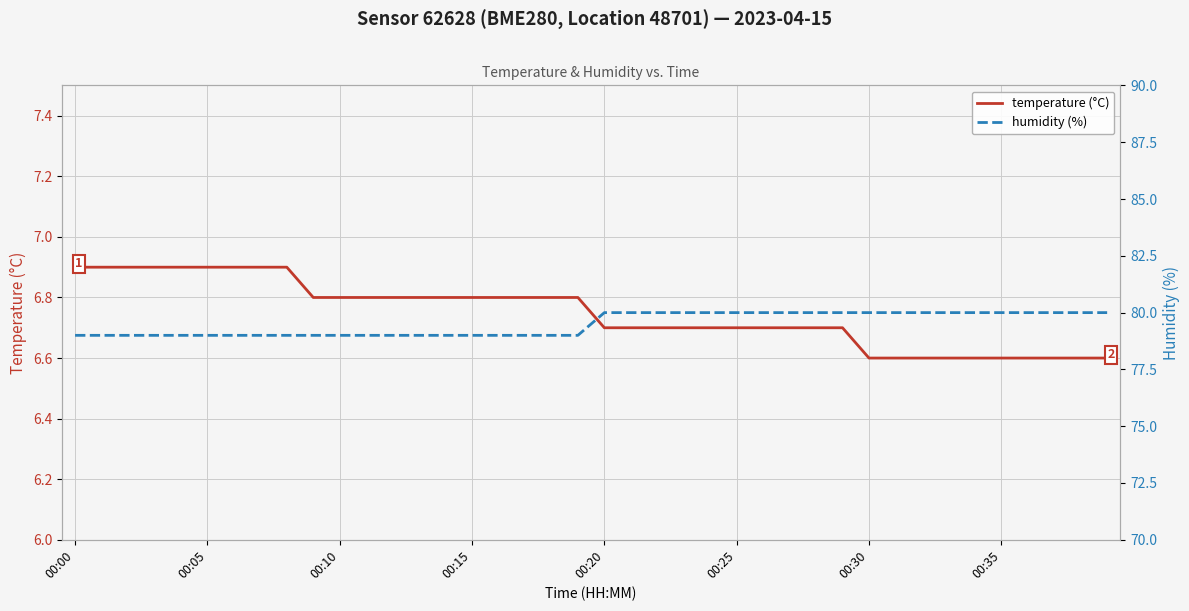

True or false: temperature (°C) and humidity (%) cross at least once.

False